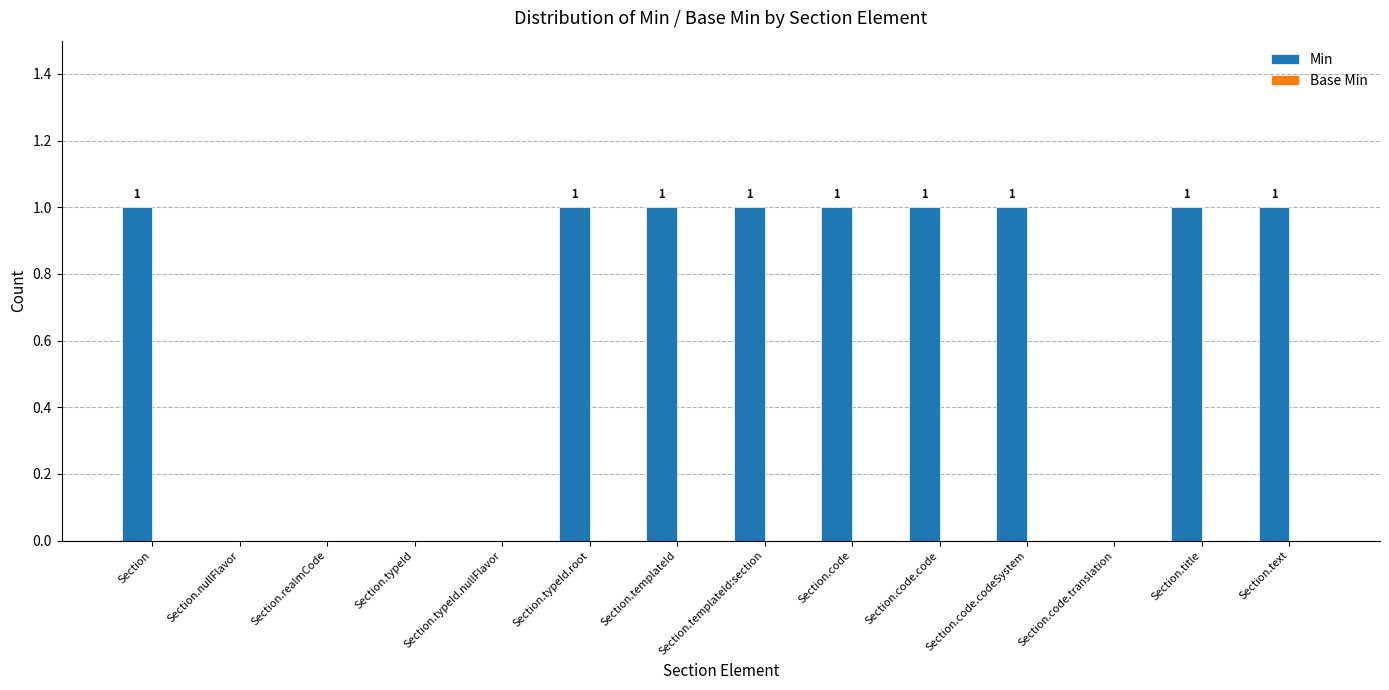

What is the ratio of the value at Section.title to the value at Section.typeId.root?

1.0